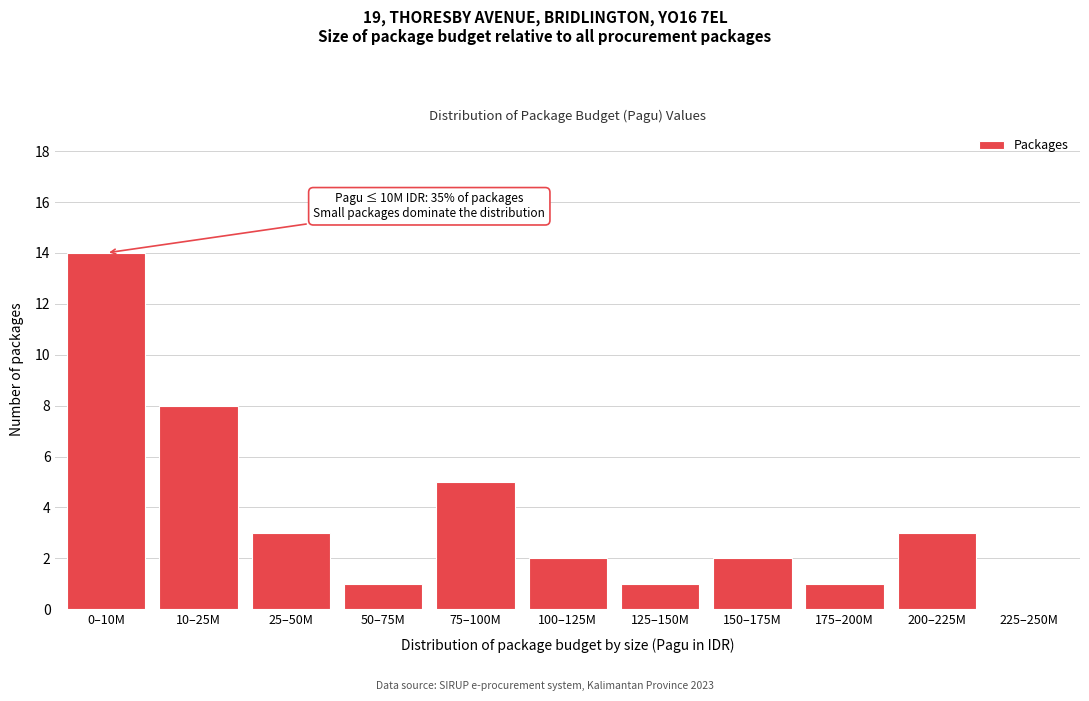

Reading left to right, list all the values displayed in this chart.

0–10M=14	10–25M=8	25–50M=3	50–75M=1	75–100M=5	100–125M=2	125–150M=1	150–175M=2	175–200M=1	200–225M=3	225–250M=0